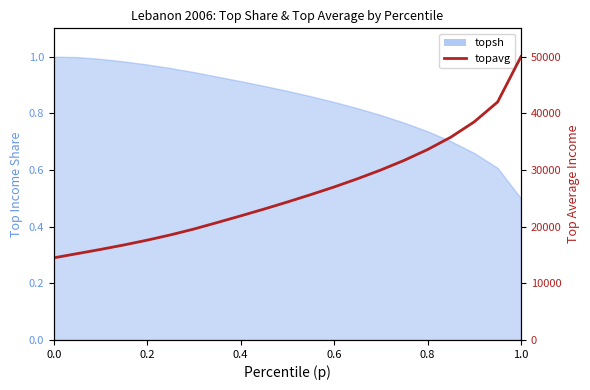

How many data points are less than 24350?

10